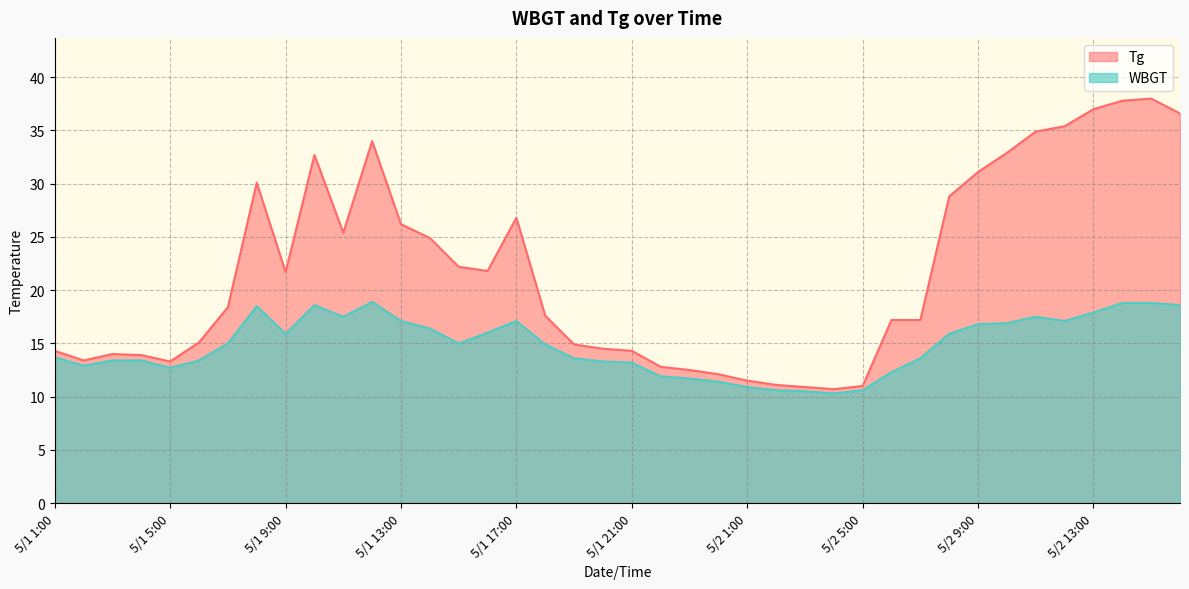

Does the chart have visible grid lines?

Yes